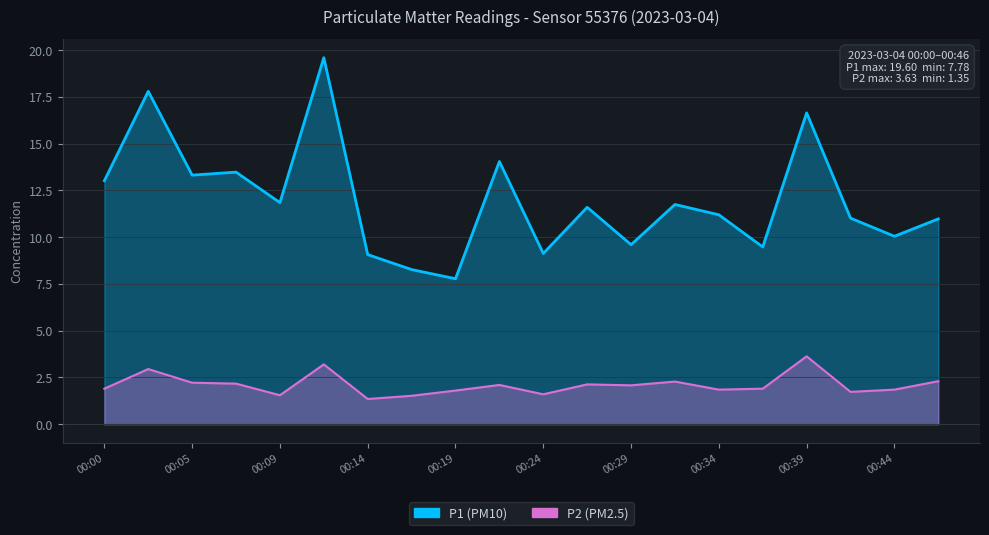

Is the value of P2 at 00:07 greater than the value of P1 at 00:44?

No